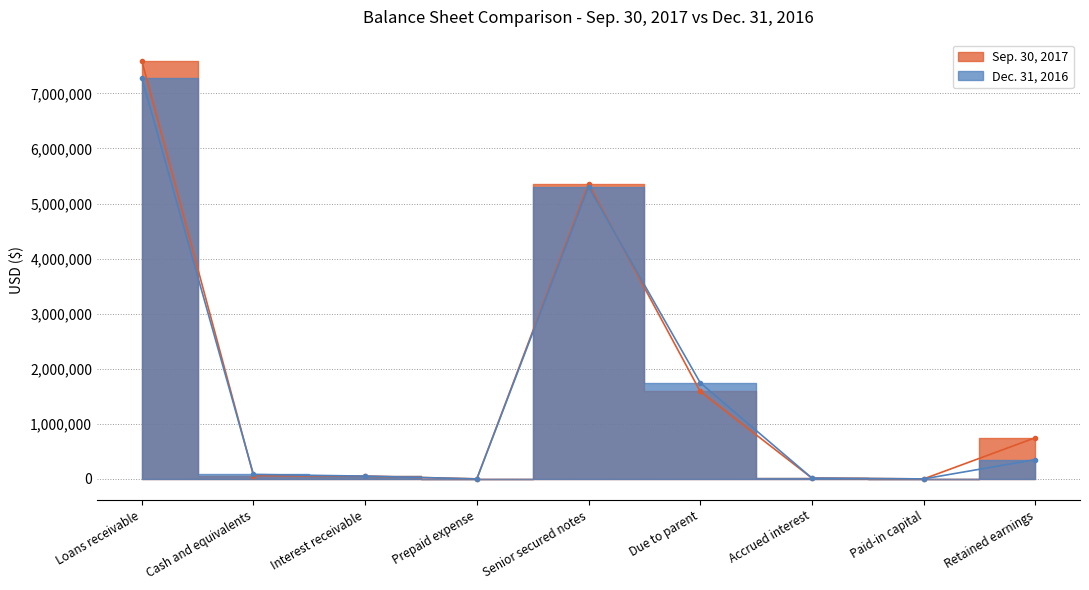

At which label is Sep. 30, 2017 closest to 3798050?

Senior secured notes